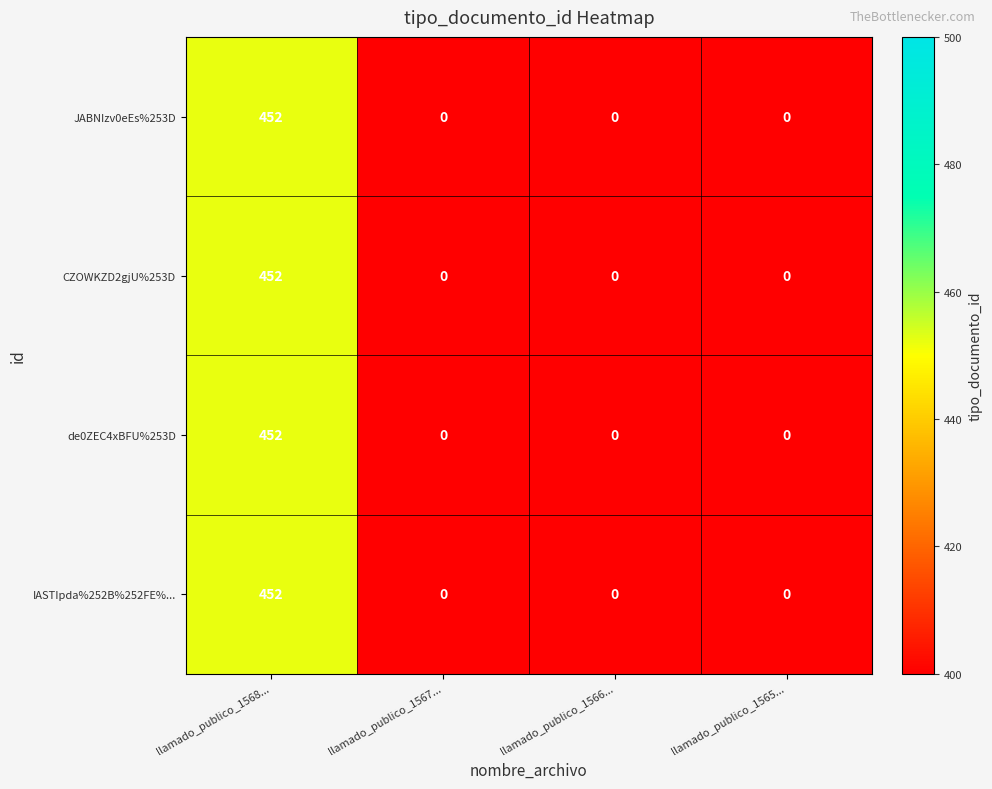

Count the number of data series in this chart.

4